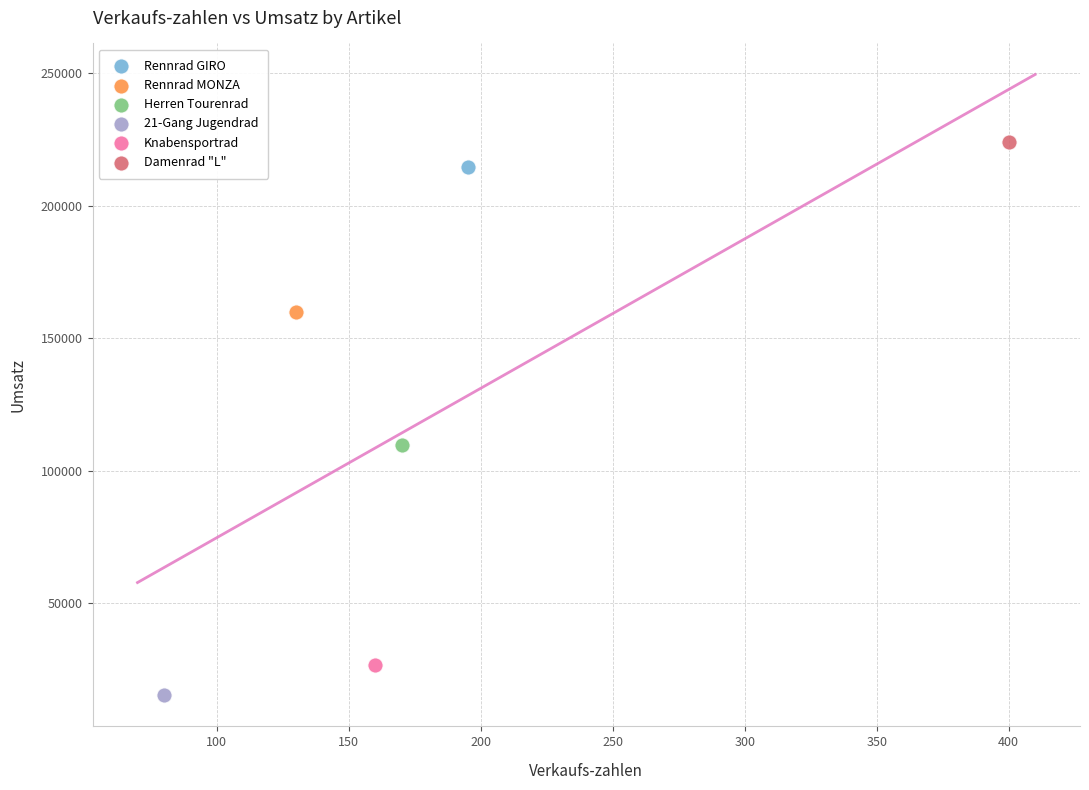

What are all the series names shown in the legend?

Rennrad GIRO, Rennrad MONZA, Herren Tourenrad, 21-Gang Jugendrad, Knabensportrad, Damenrad "L"